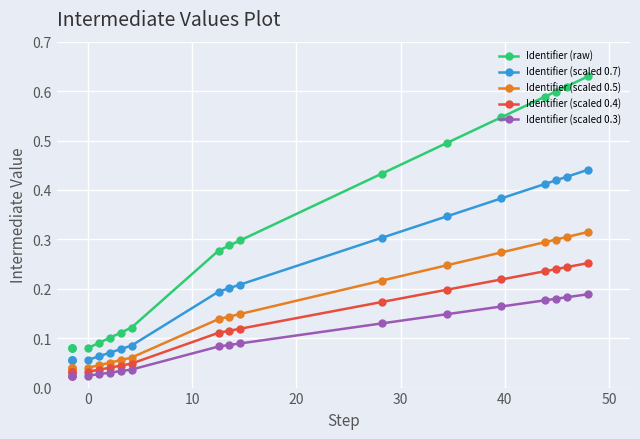

True or false: Identifier (scaled 0.3) and Identifier (scaled 0.5) cross at least once.

False